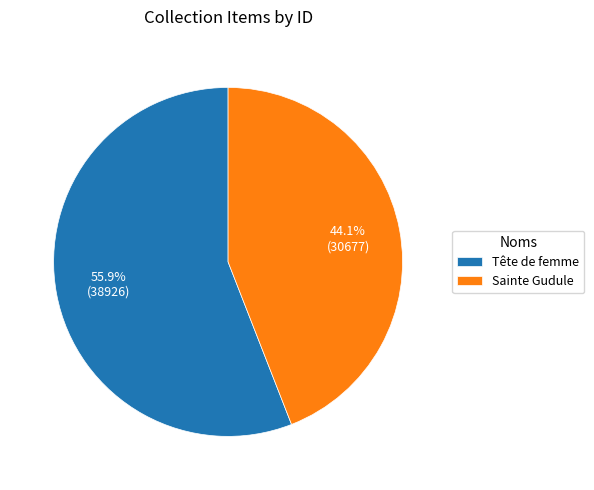

What percentage do Sainte Gudule and Tête de femme together represent?

100.0%